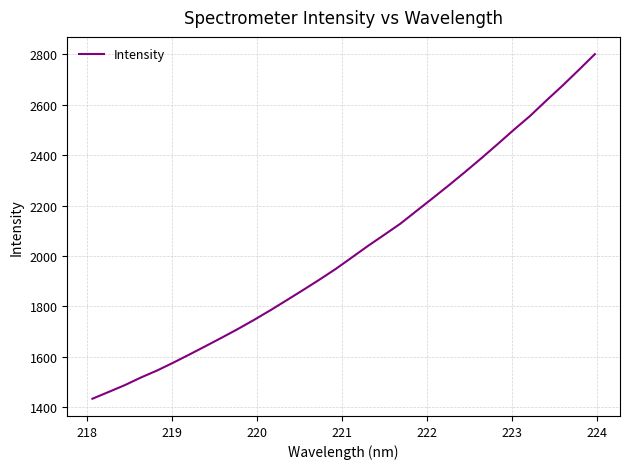

What is the maximum value shown in the chart?

2801.3